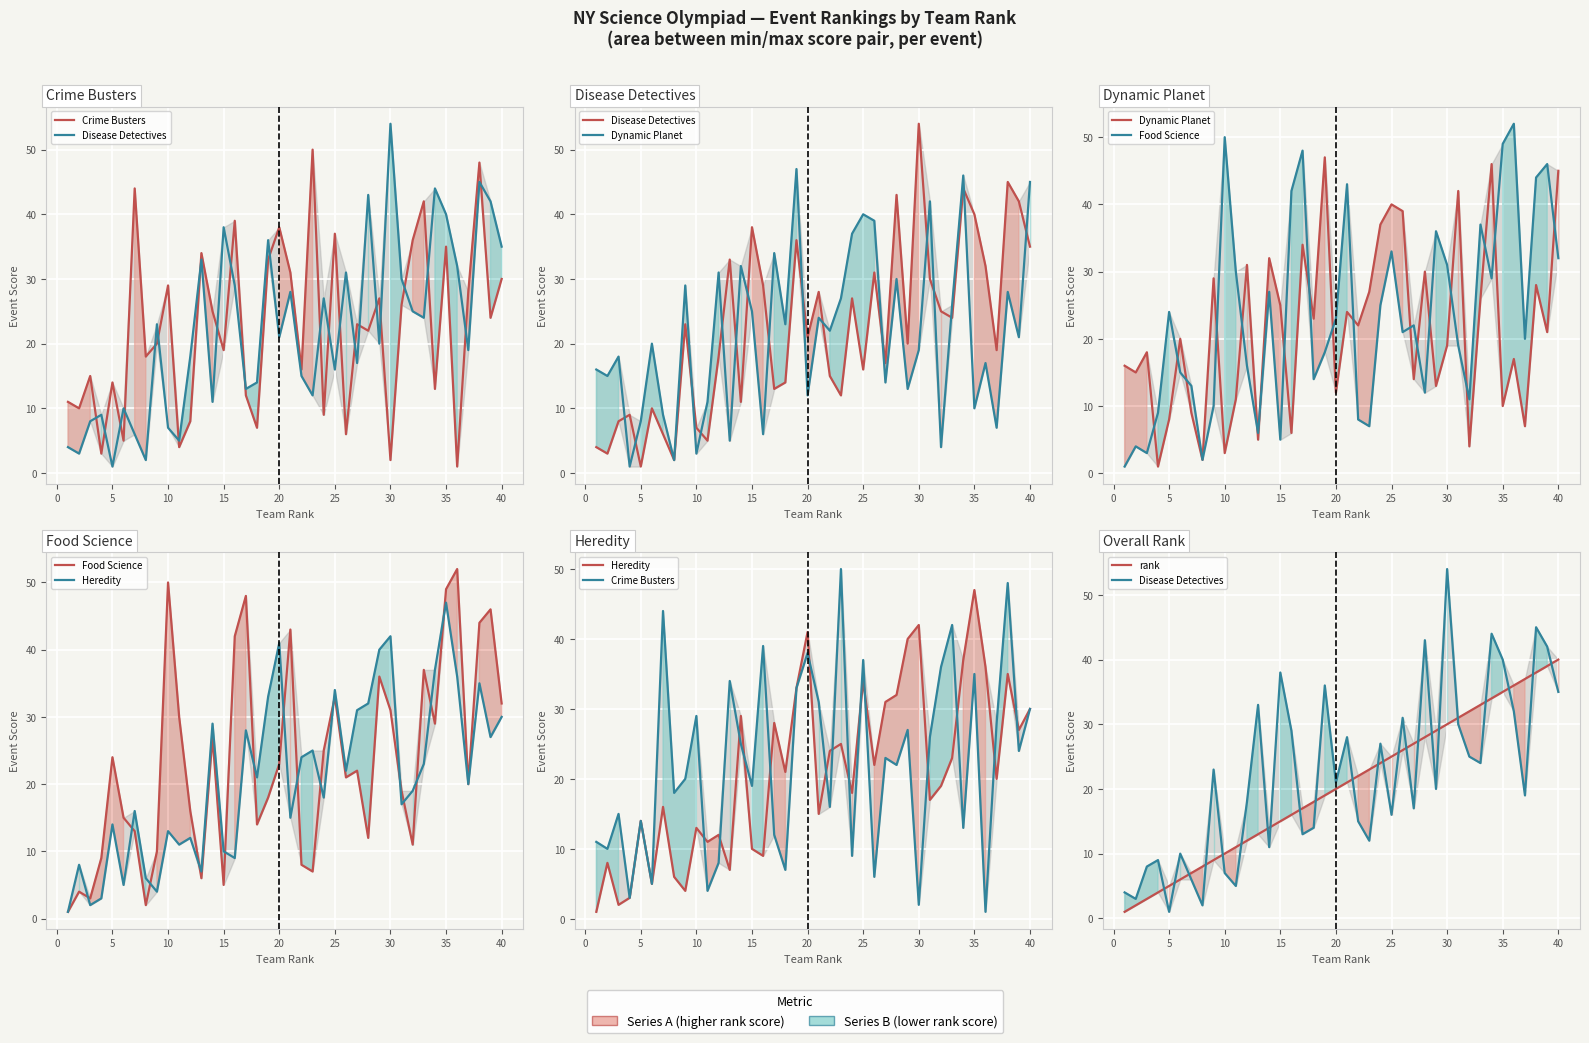

What is the difference between the maximum and second lowest values in the Dynamic Planet series?

45